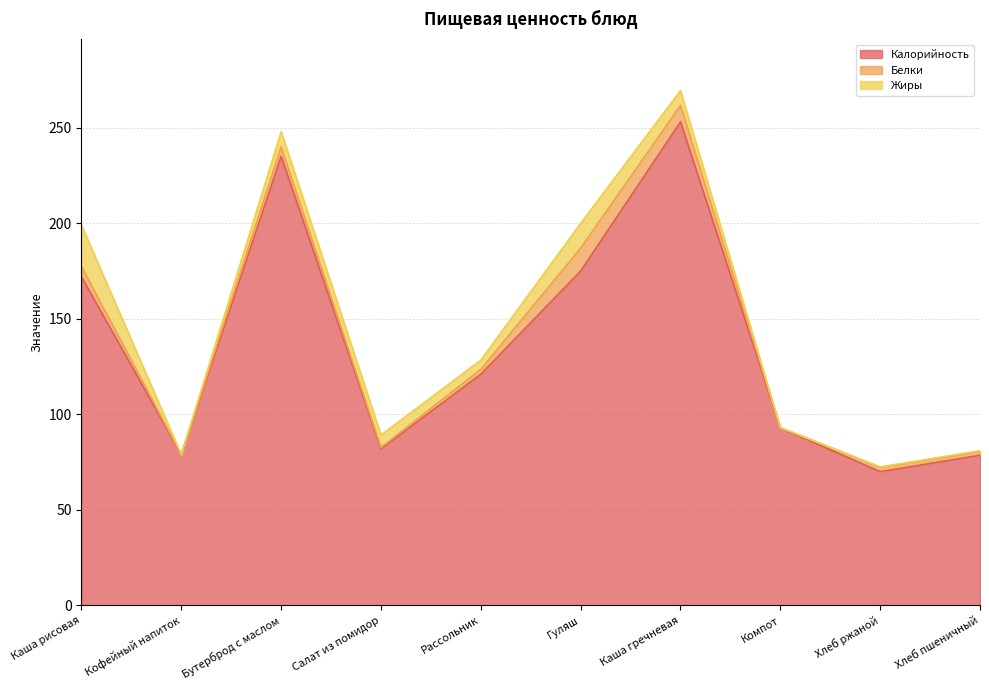

True or false: Белки and Калорийность cross at least once.

False